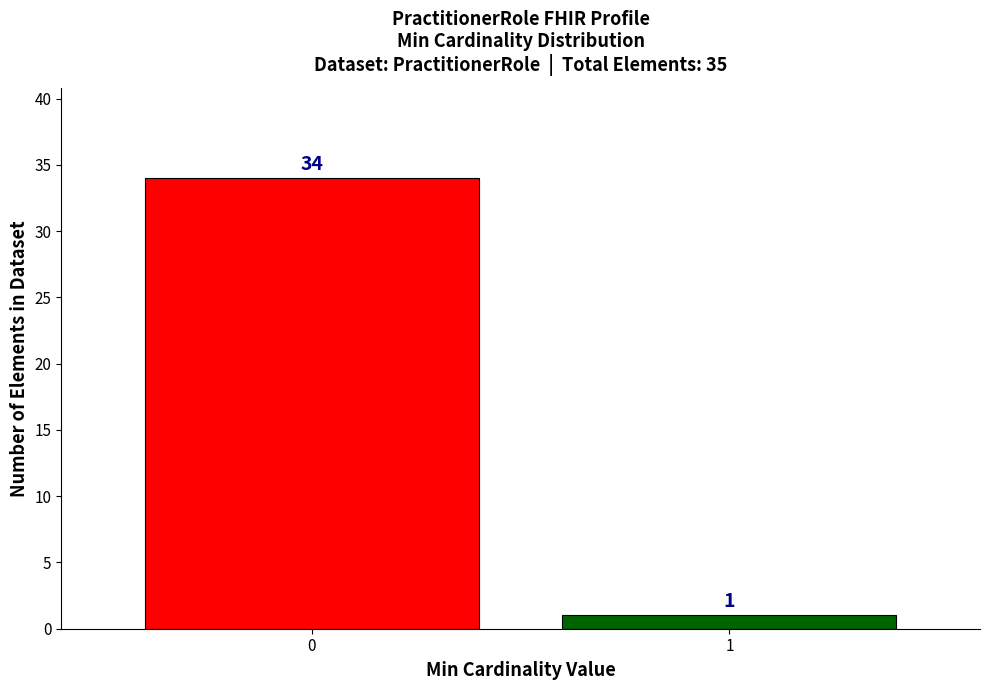

Reading right to left, list all the values displayed in this chart.

1	34